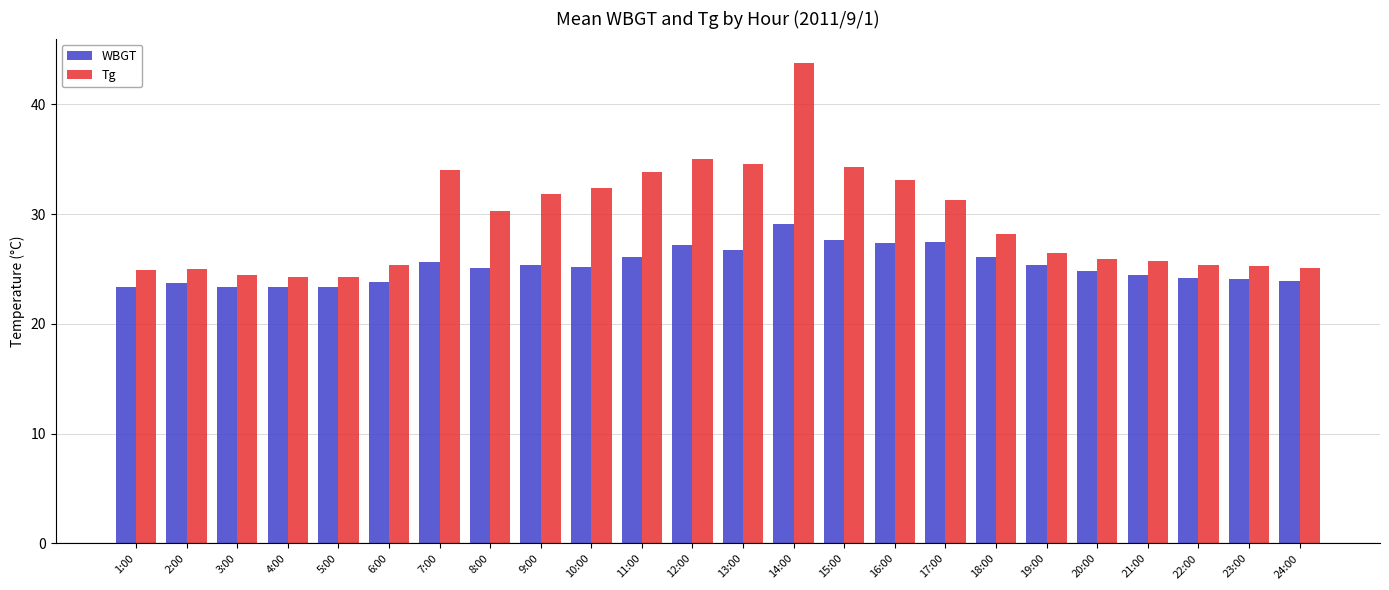

What is the average value of the Tg series?

29.4